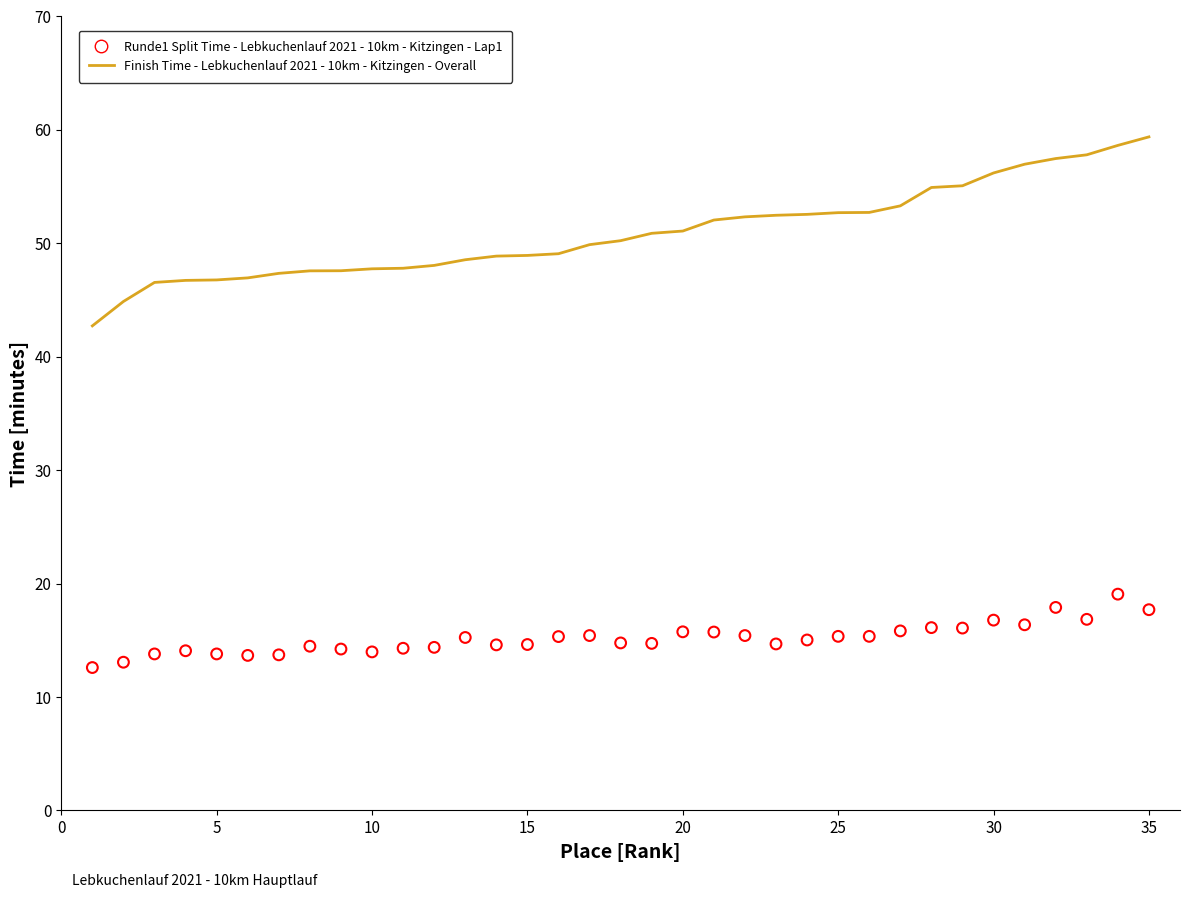

Is the value of Runde1 Time-Scatter-Lebkuchenlauf 2021-10km-Kitzingen at 0 greater than the value of Finish Time-Line-Lebkuchenlauf 2021-10km-Kitzingen at 11?

No